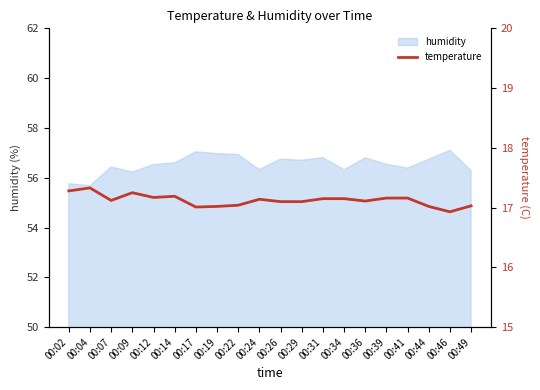

What is the smallest value displayed?

16.9